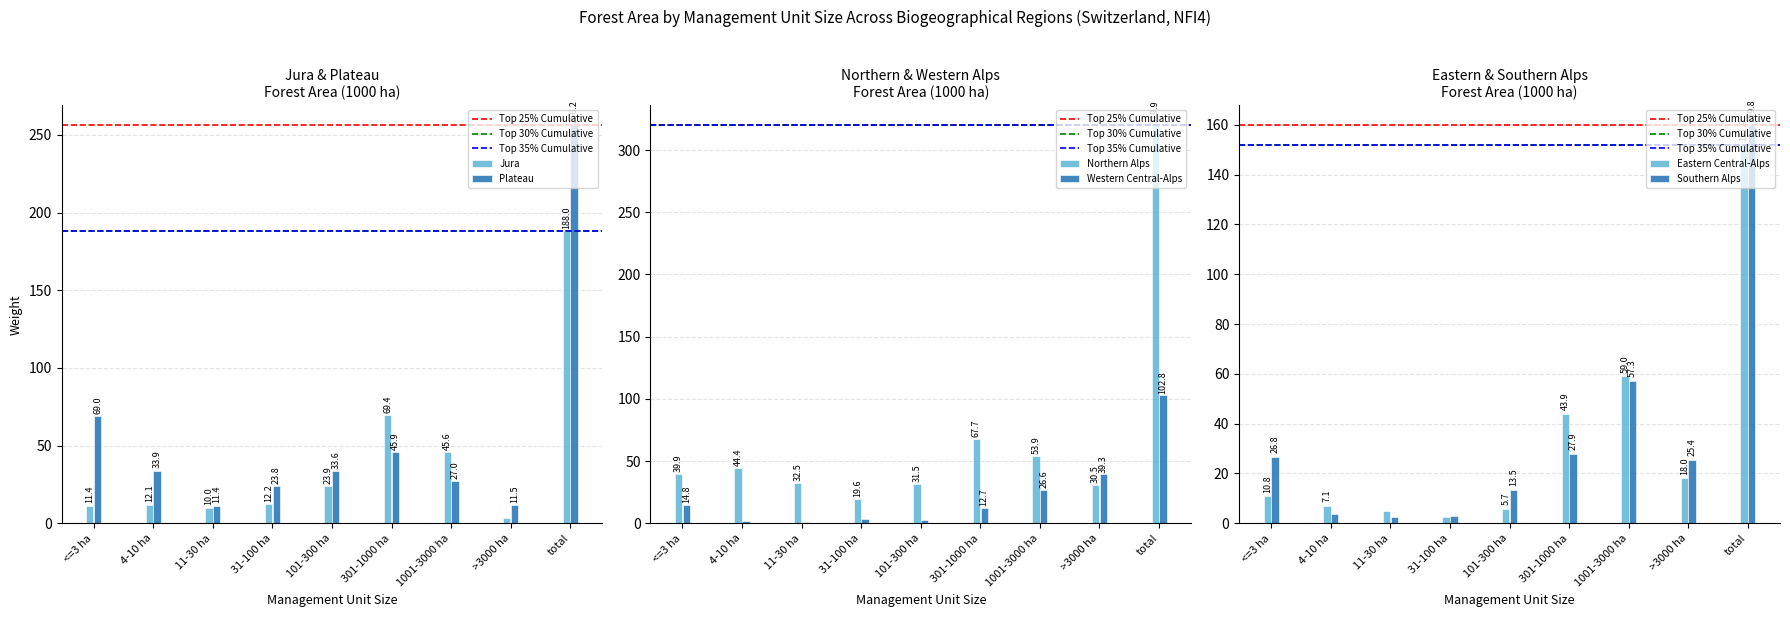

At how many categories does at least one series exceed 203?

1